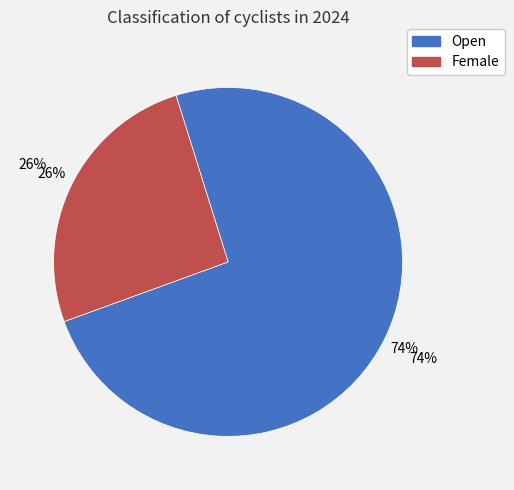

What is the majority slice?

Open